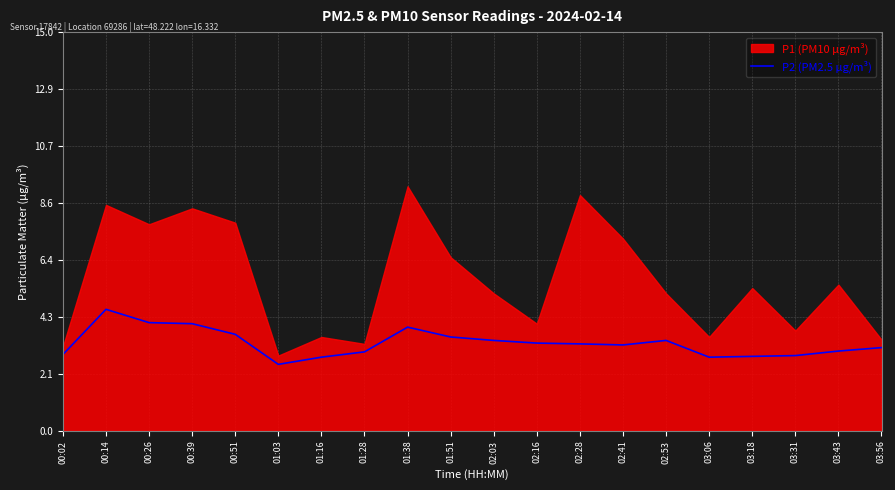

What is the label of the 15th point from the right?

01:03